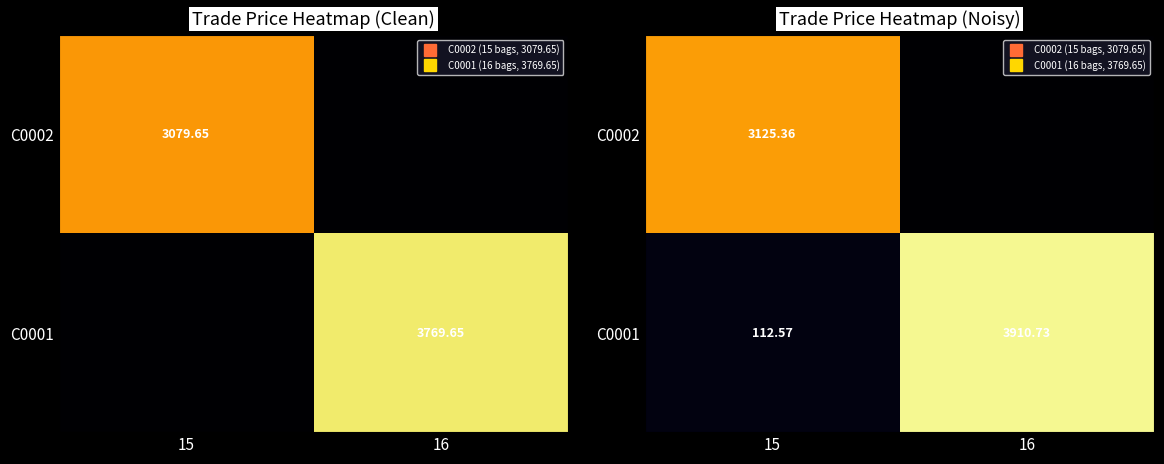

Which series has the widest spread of values?

C0001